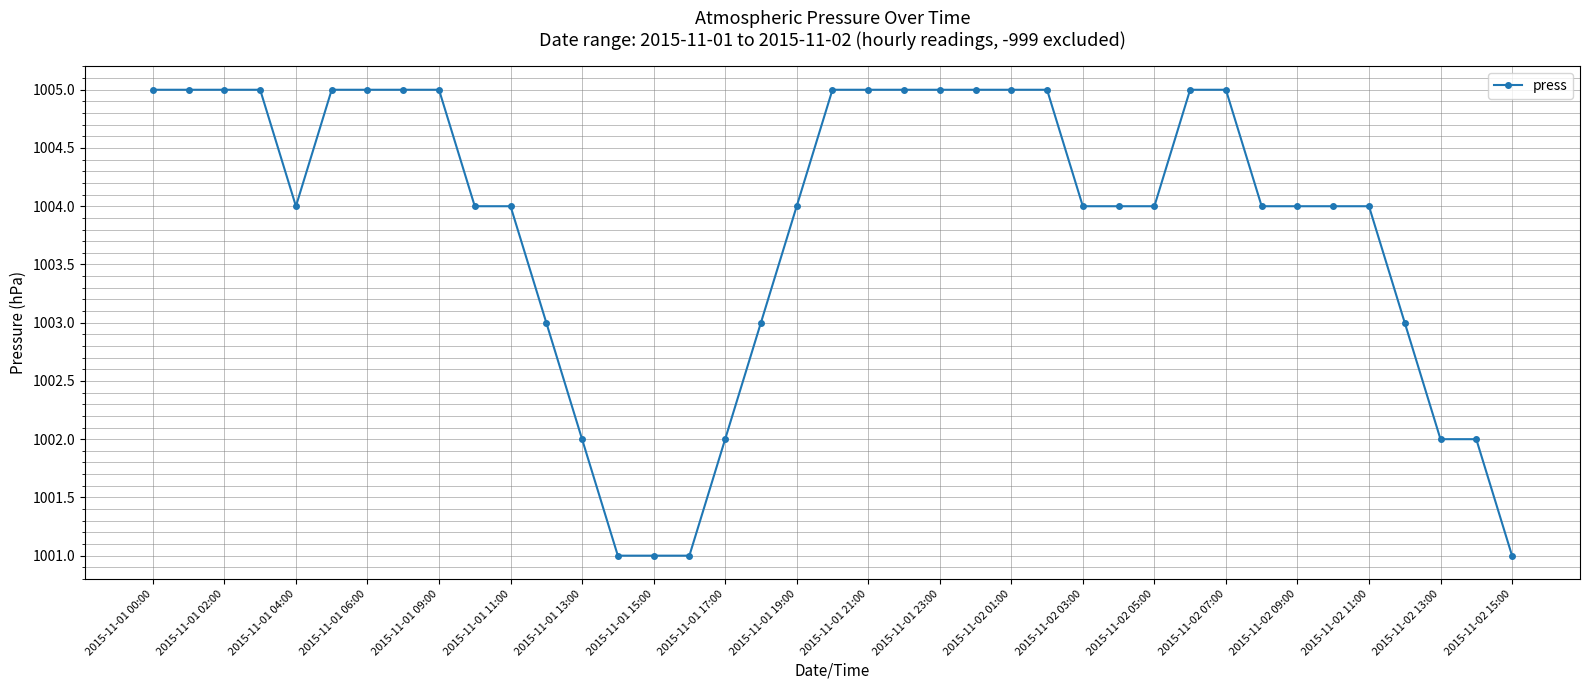

What is the difference between the second highest and second lowest values?

4